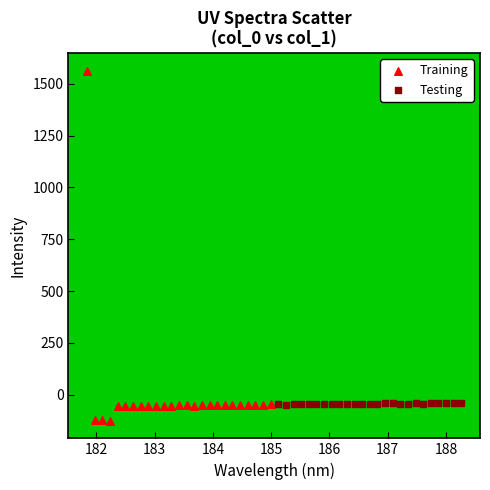

What are all the series names shown in the legend?

Training, Testing